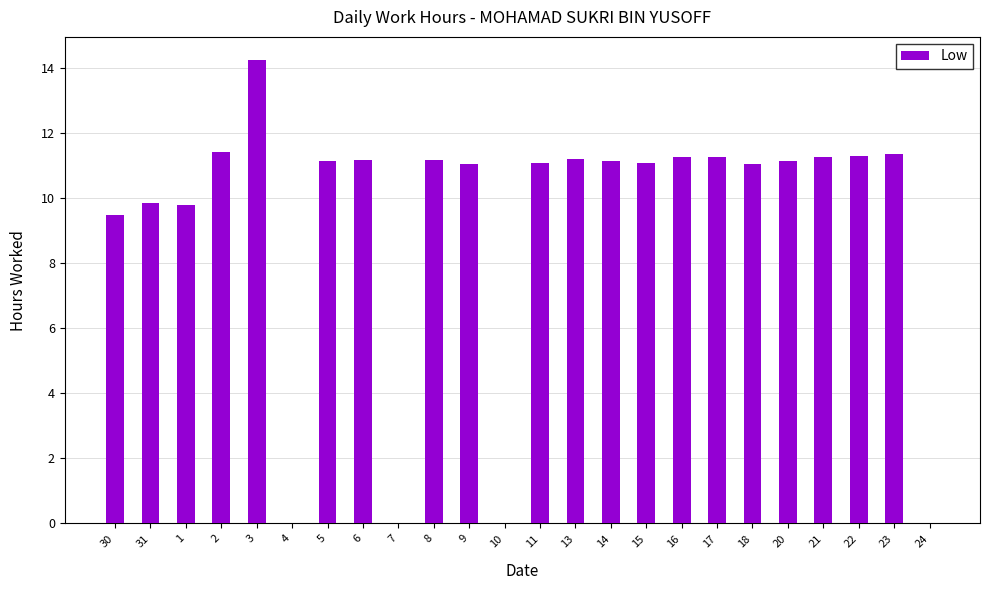

What is the ratio of the value at 13 to the value at 30?

1.2